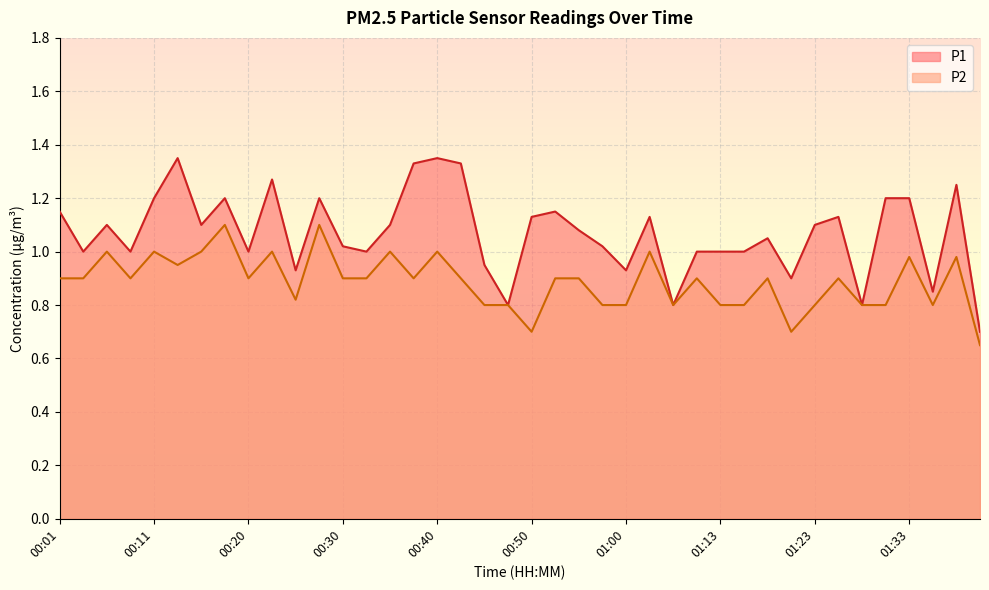

Where is the first local minimum for P2?

00:08